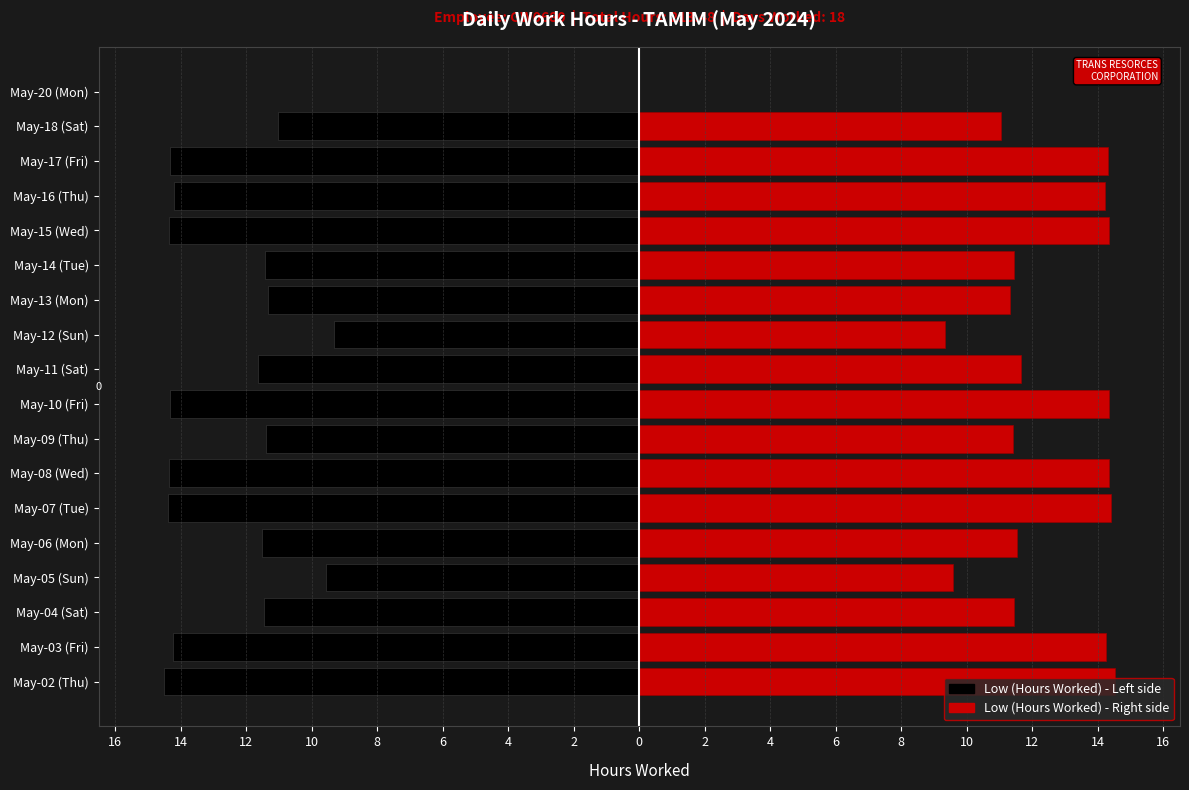

Rank the series at May-08 (Wed) from highest to lowest value.

Low (Hours Worked) - Right, Low (Hours Worked) - Left